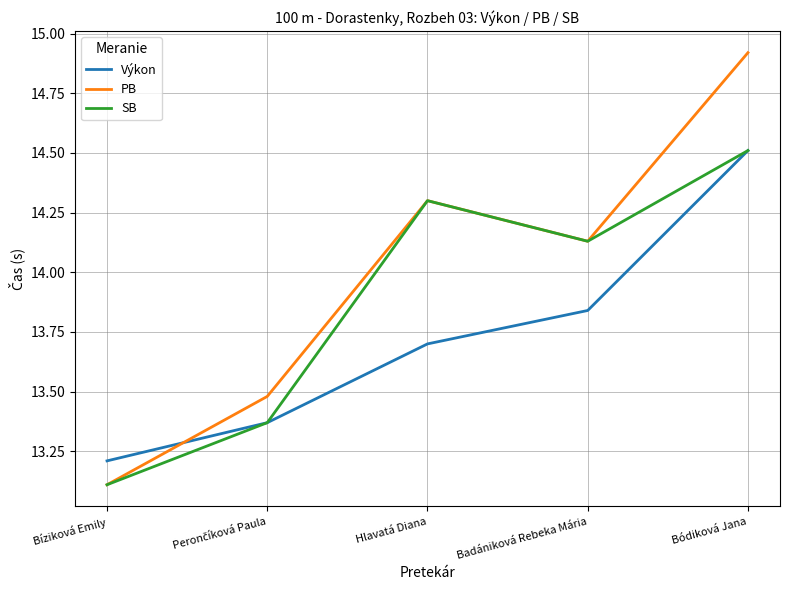

Which series ends up on top after the final intersection of PB and Výkon?

PB